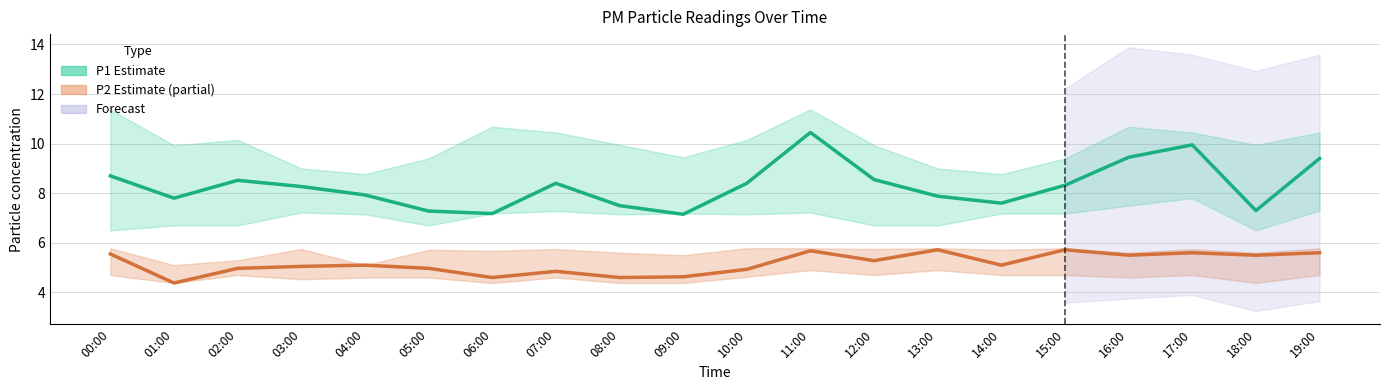

True or false: P2 (PM2.5) has a value of 4.9 at 10:00.

True